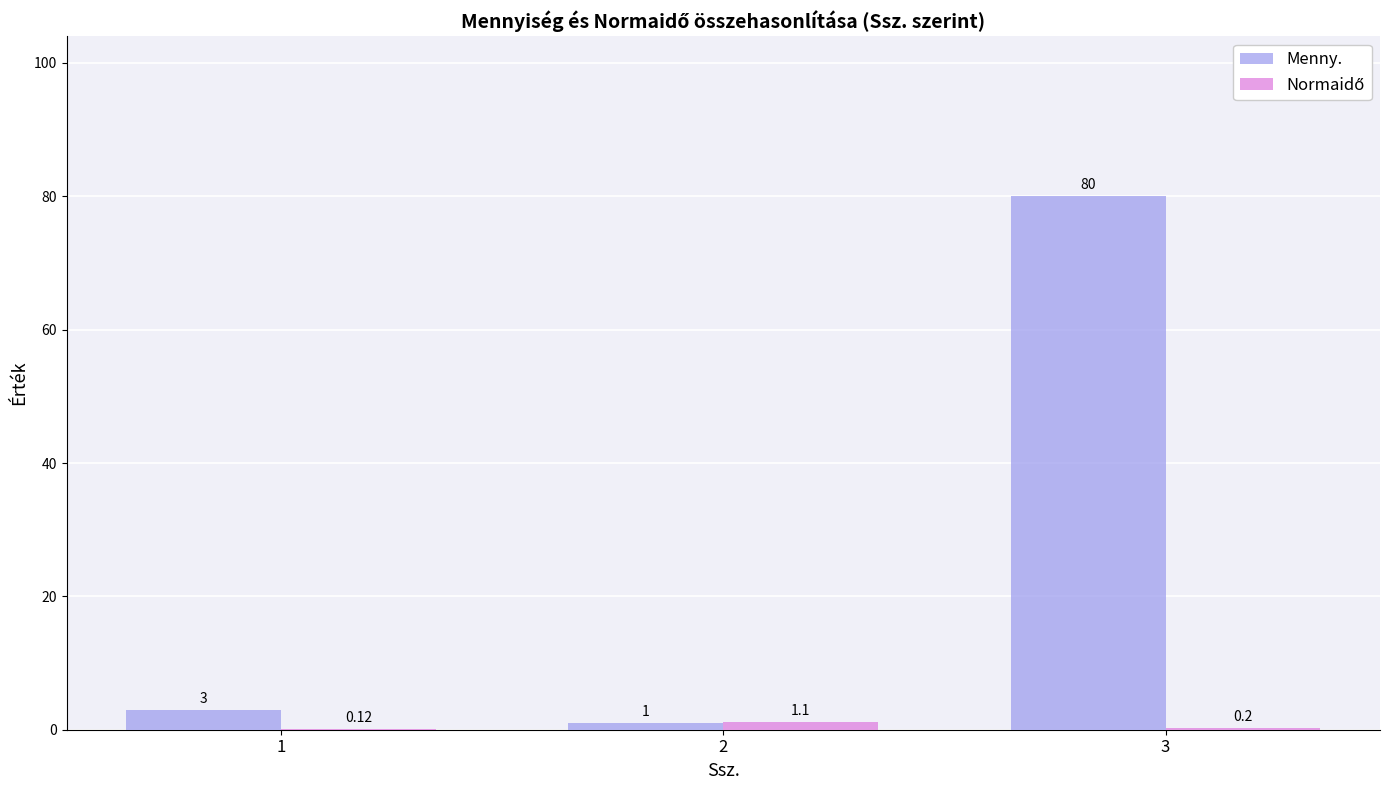

At which category is the sum across all series the highest?

3